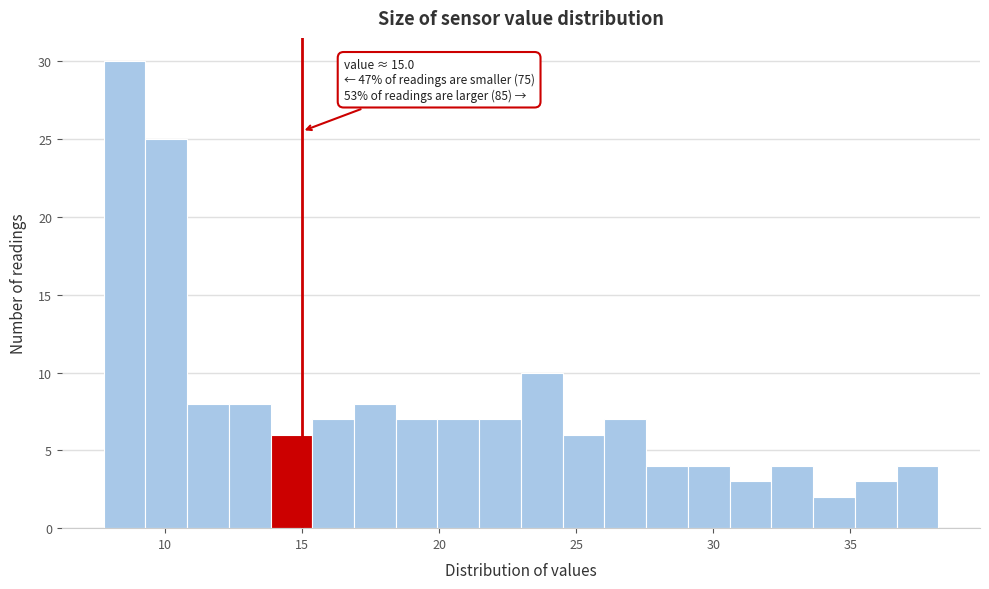

Around what value on the x-axis is the tallest bar? Give the approximate position of its centre, as read against the axis.

8.5